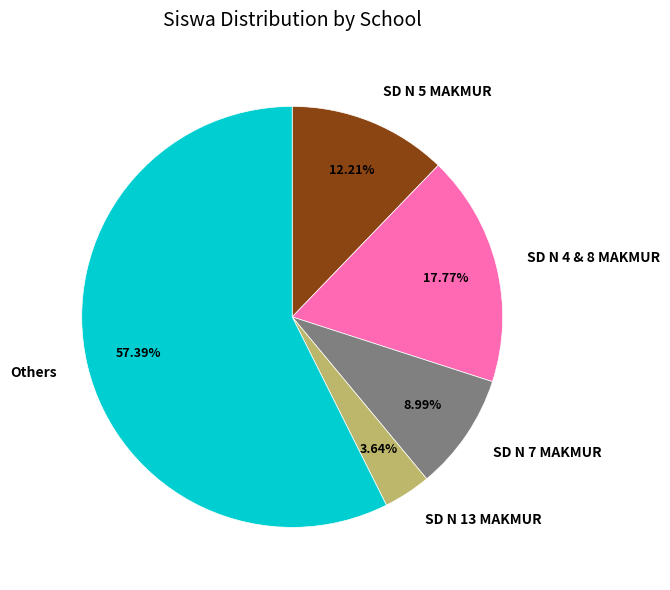

How many slices are in this pie chart?

5